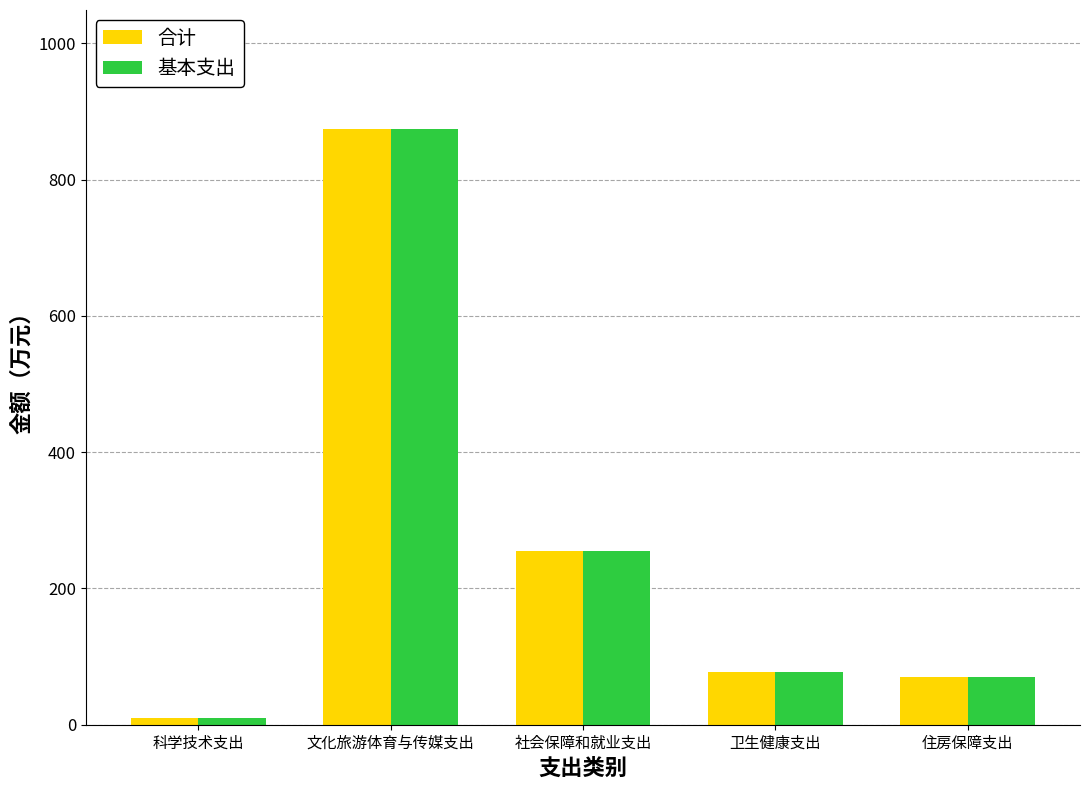

At which category is the sum across all series the highest?

文化旅游体育与传媒支出